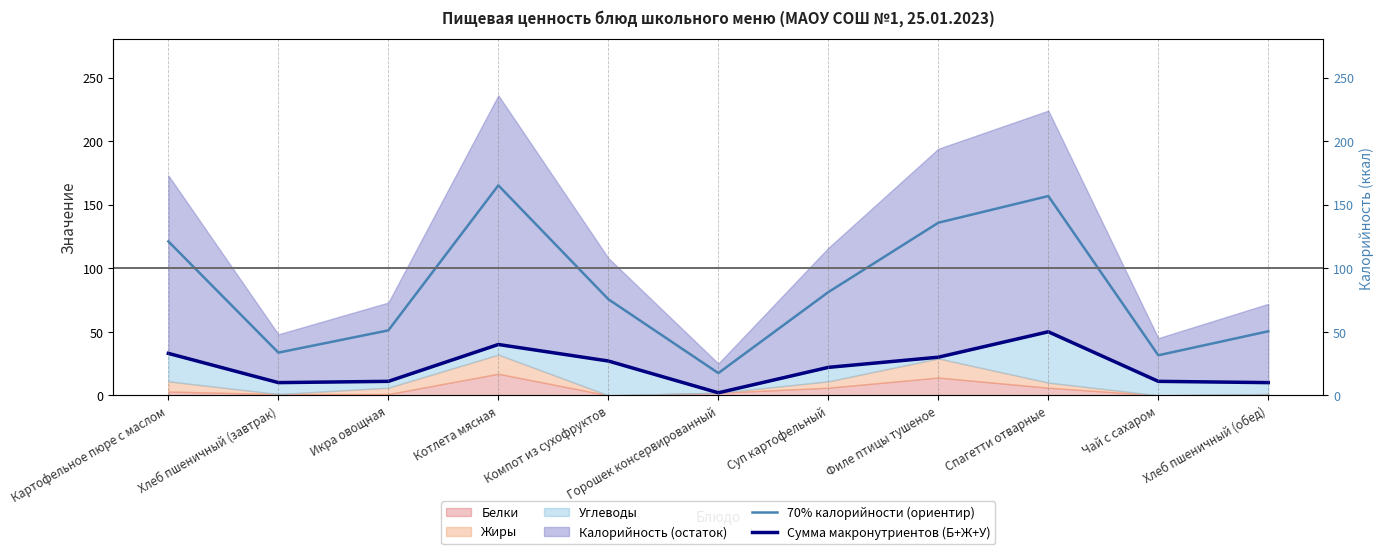

At which label does Сумма макронутриентов (Б+Ж+У) first exceed 22?

Картофельное пюре с маслом